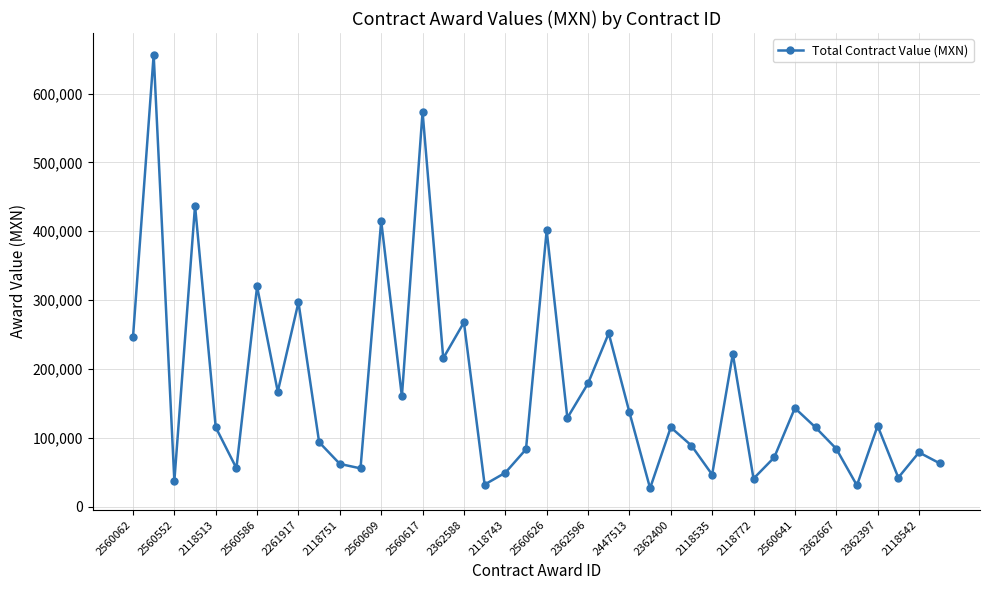

What is the value of the 14th point from the left?

160015.8